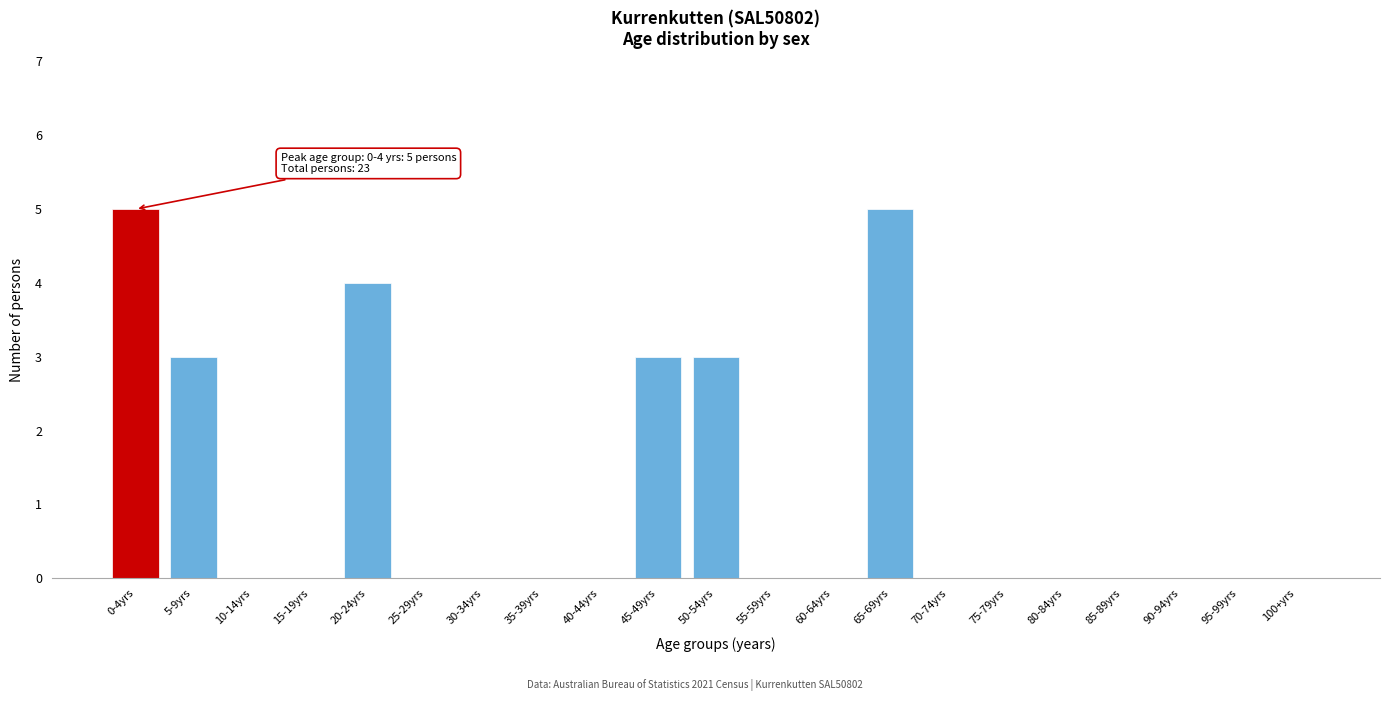

Reading left to right, list all the values displayed in this chart.

0-4yrs=5	5-9yrs=3	10-14yrs=0	15-19yrs=0	20-24yrs=4	25-29yrs=0	30-34yrs=0	35-39yrs=0	40-44yrs=0	45-49yrs=3	50-54yrs=3	55-59yrs=0	60-64yrs=0	65-69yrs=5	70-74yrs=0	75-79yrs=0	80-84yrs=0	85-89yrs=0	90-94yrs=0	95-99yrs=0	100+yrs=0